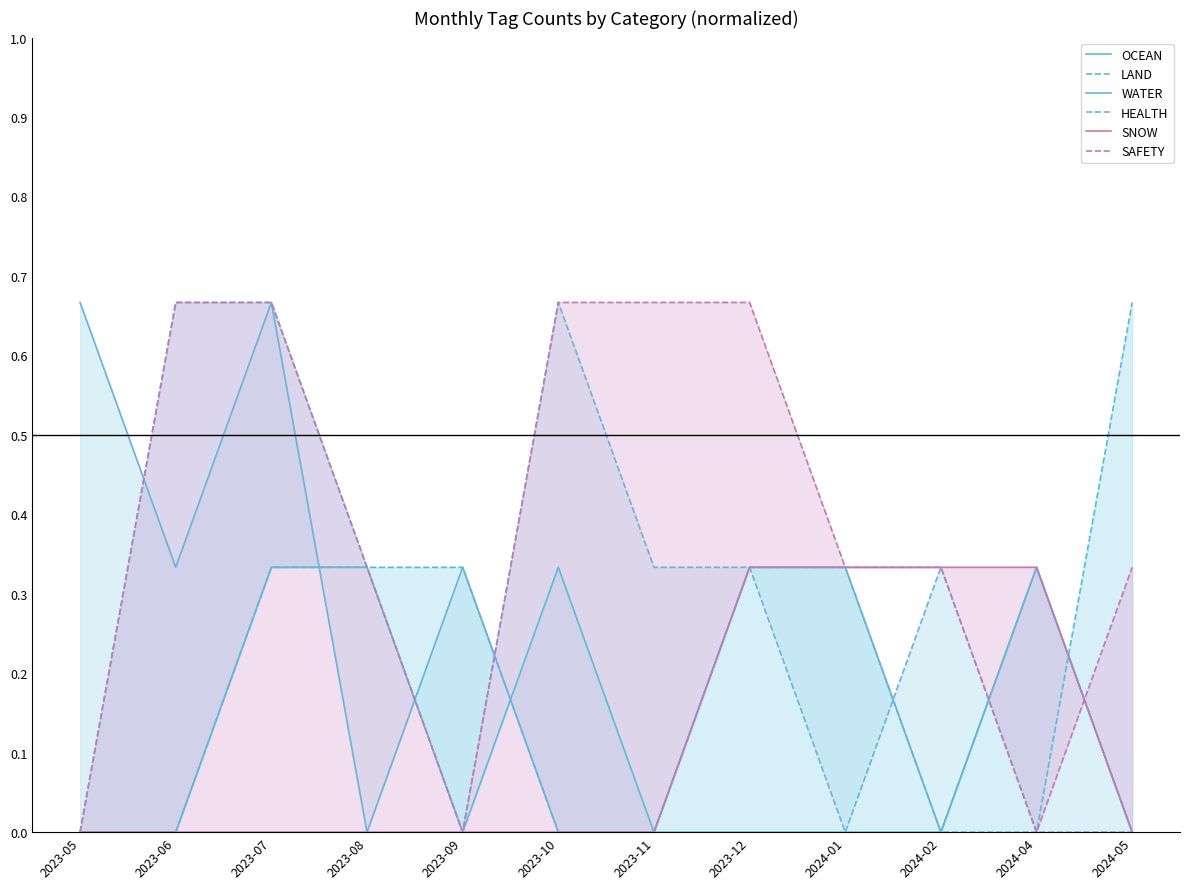

True or false: WATER has a value of 0.7 at 2023-05.

True